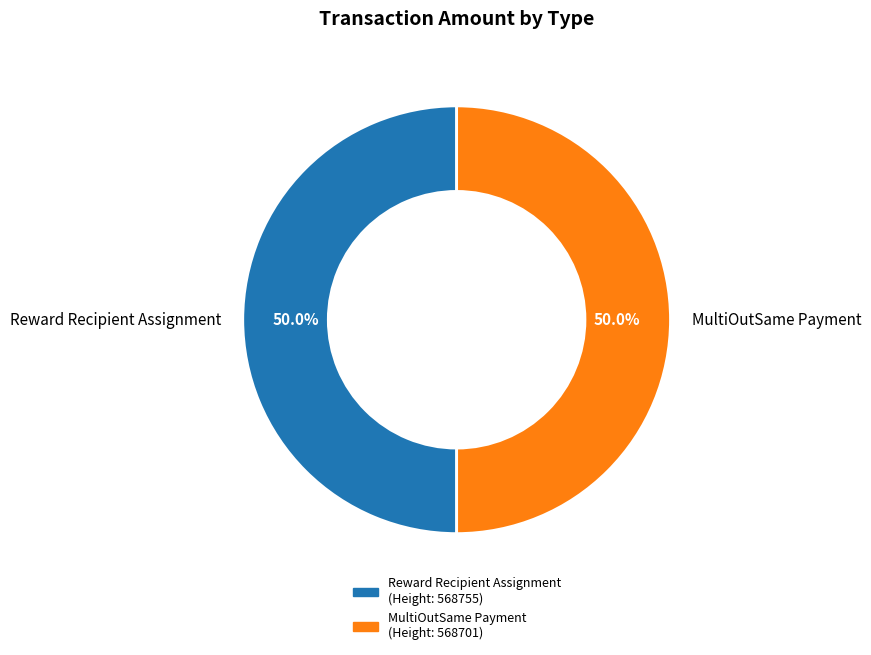

The Reward Recipient Assignment slice represents 1% of the pie. True or false?

False